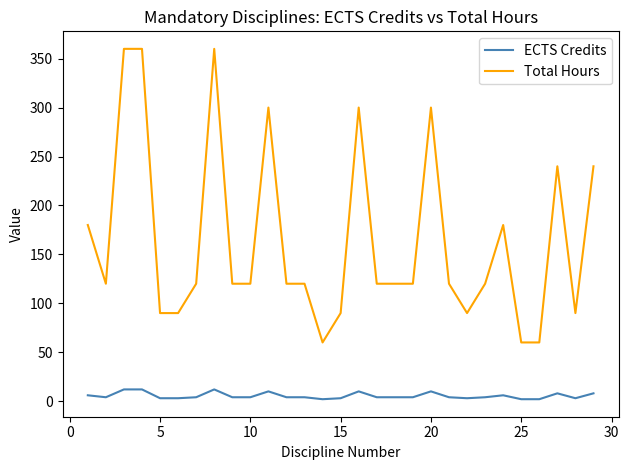

True or false: Total Hours has more than 2 interior local peaks.

True